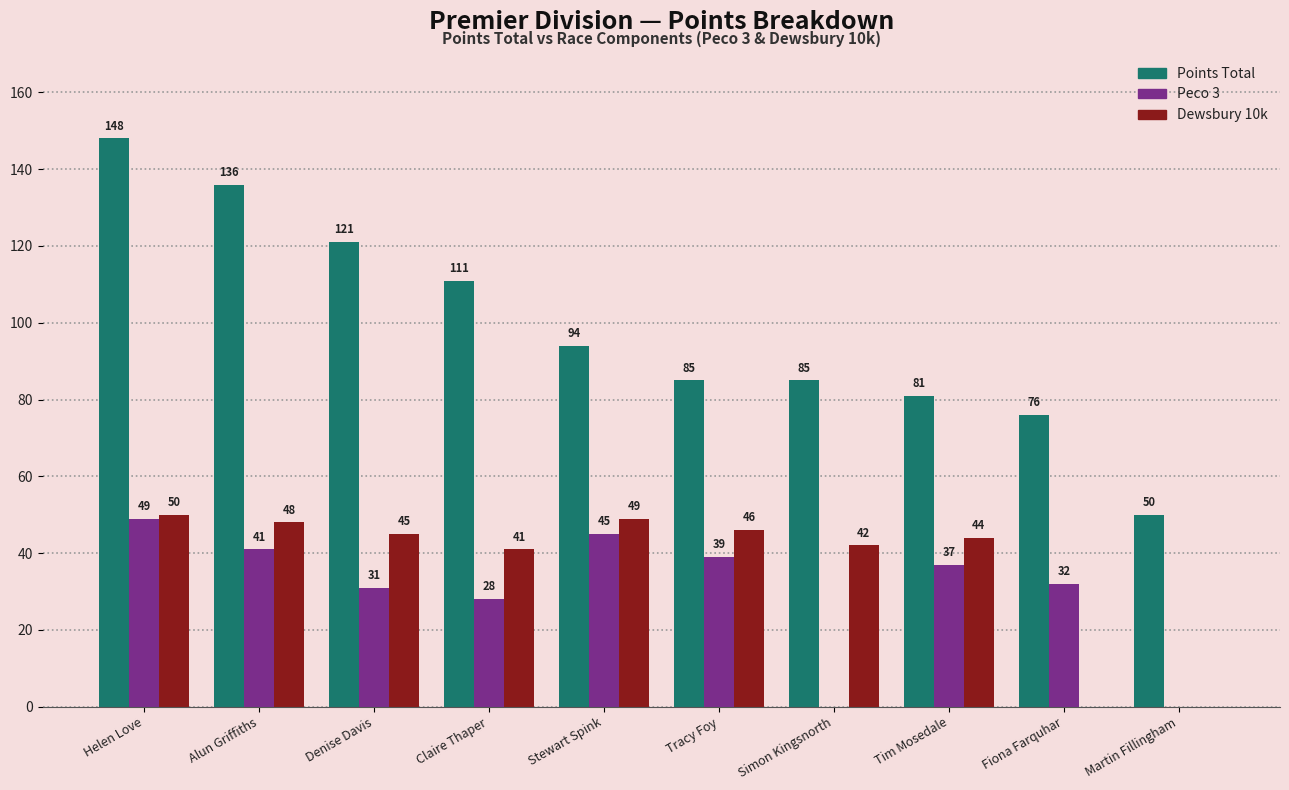

How many groups of bars are there?

10